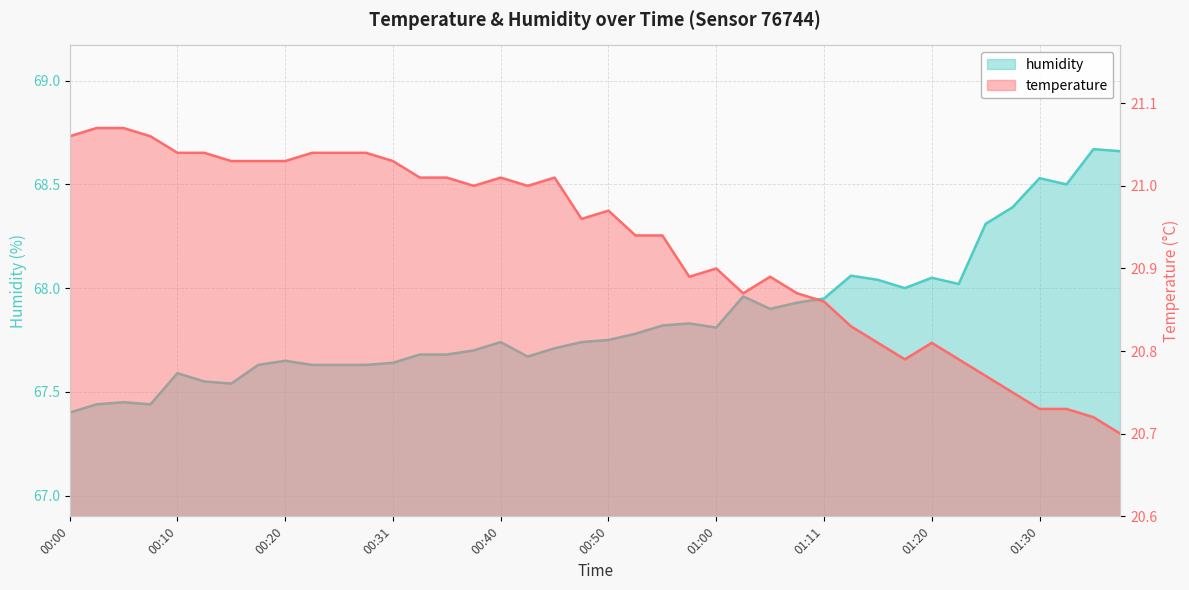

What are all the series names shown in the legend?

temperature, humidity